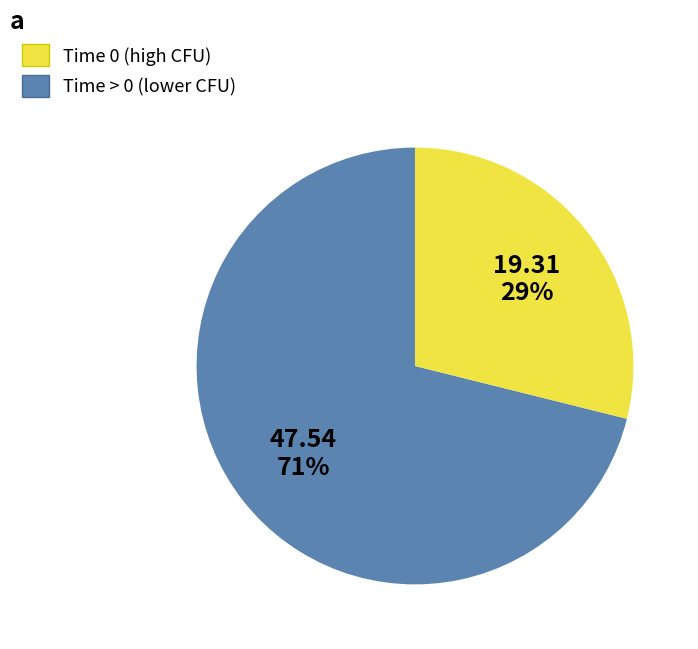

How many slices are in this pie chart?

2